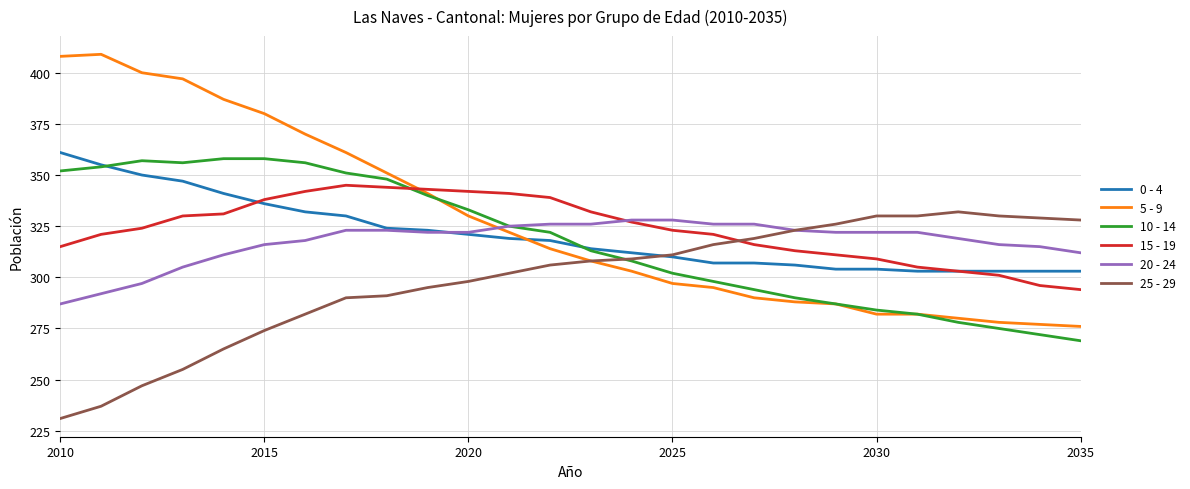

After their last crossing, which series has the higher values: 15 - 19 or 10 - 14?

15 - 19